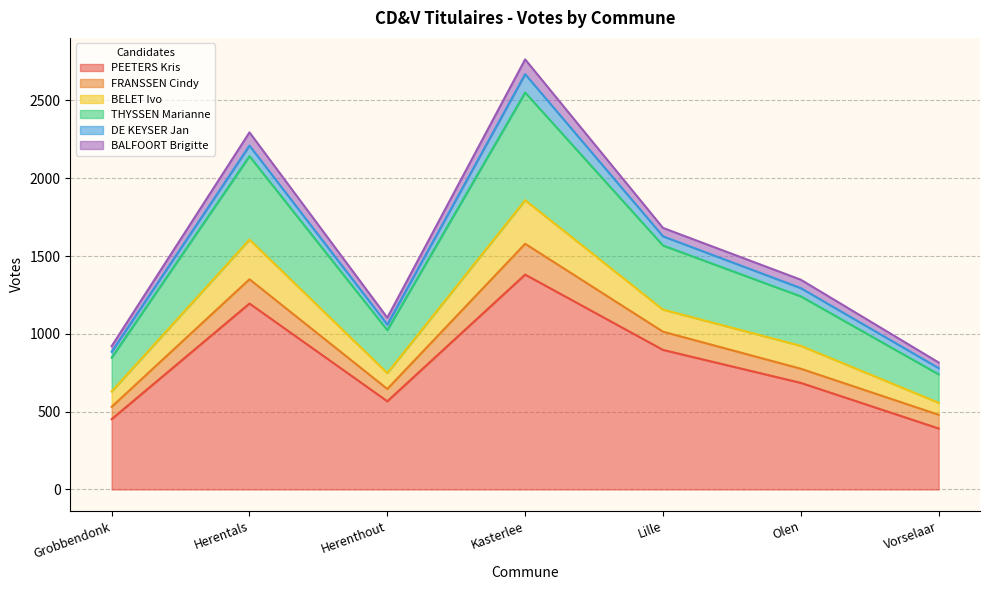

At which category does PEETERS Kris reach its first local valley?

Herenthout